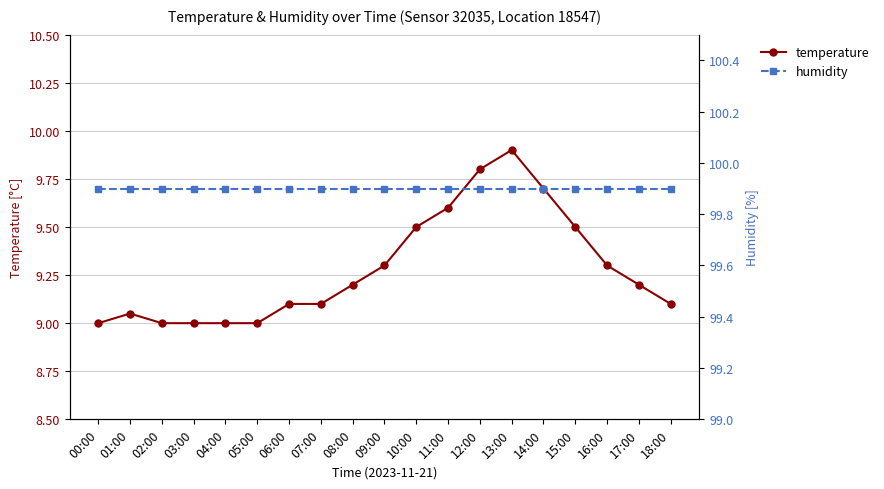

How many data points in temperature are above 9?

14